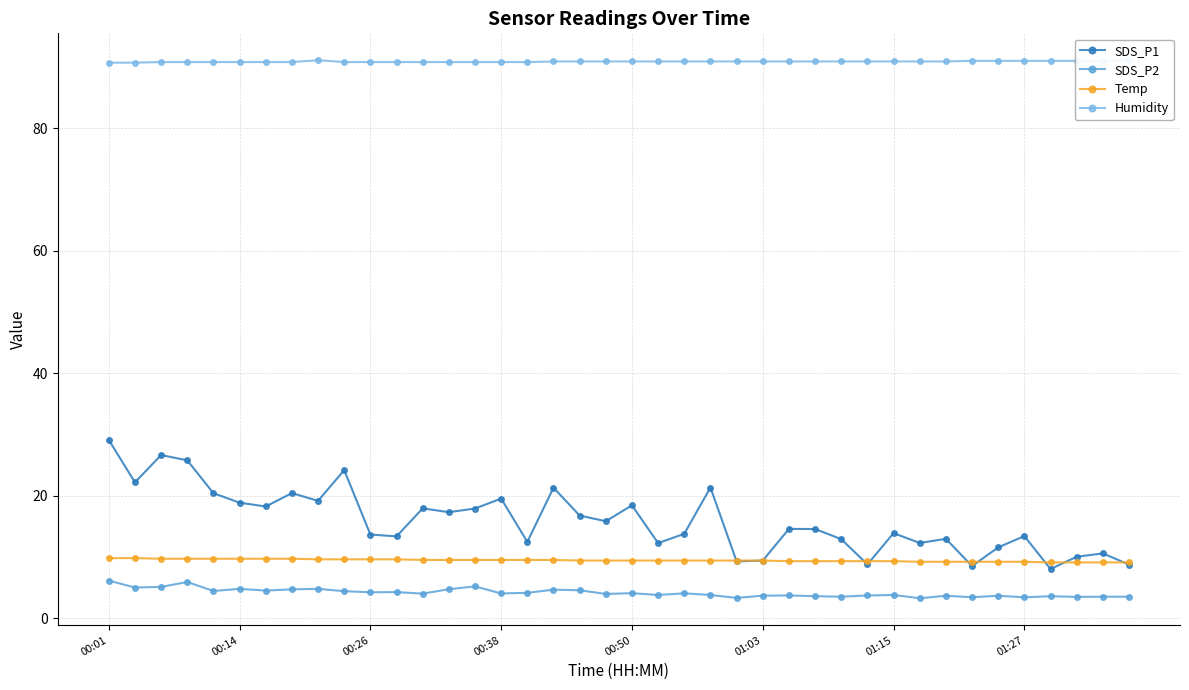

The SDS_P2 series shows 5.5 at 19. True or false?

False